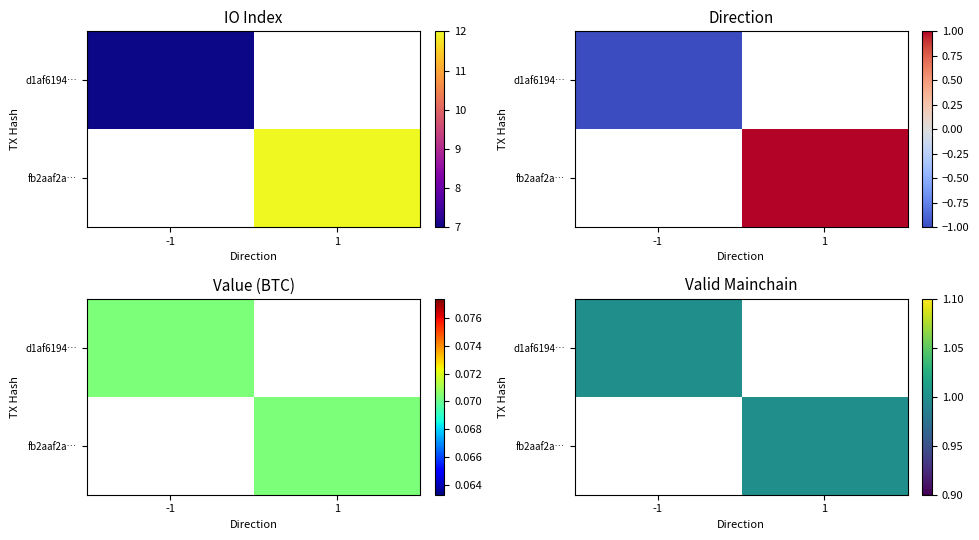

Reading right to left, transcribe all the data shown in this chart.

d1af6194b797f16a57e819d99fe4914e2e1f6e1: valid_mainchain=1.0	value=0.1	io_index=7.0	direction=-1.0
fb2aaf2a6eb3bd1bb9e00913a4b4355aaa16954: valid_mainchain=1.0	value=0.1	io_index=12.0	direction=1.0